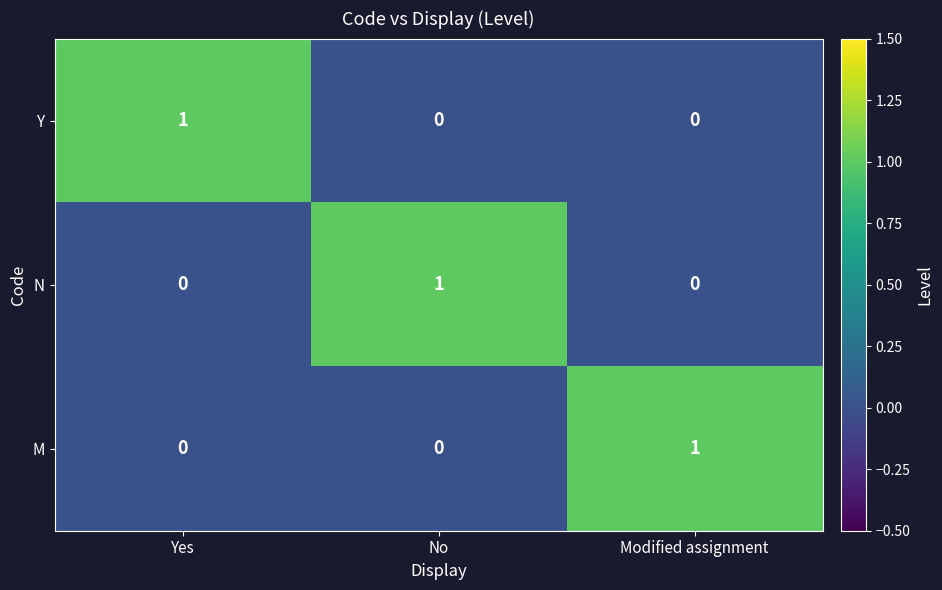

True or false: Y has a value of -1 at Modified assignment.

False